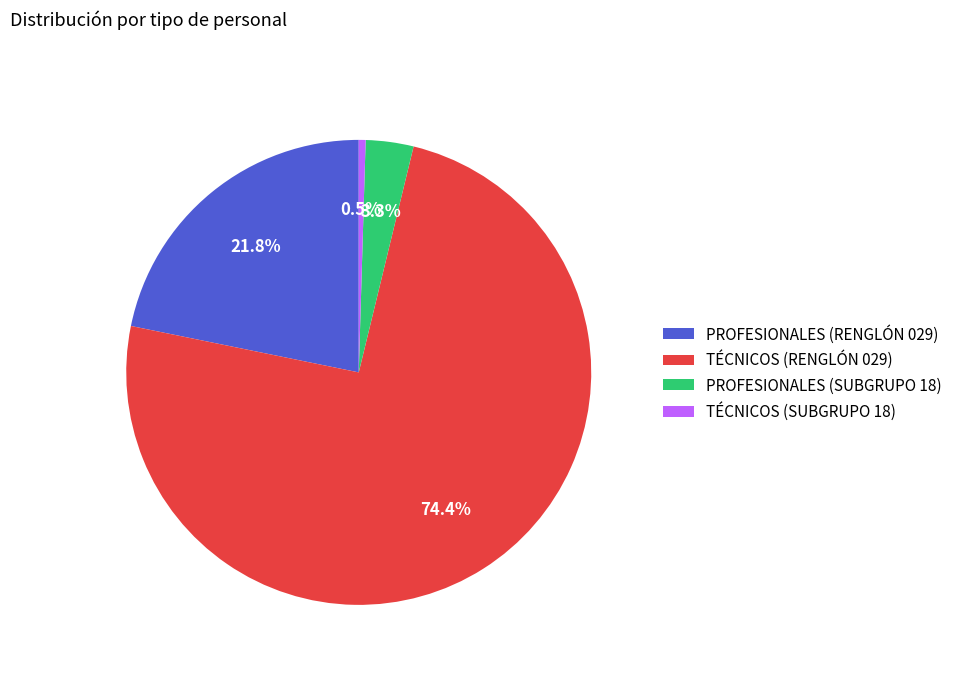

Which has a higher value, PROFESIONALES (SUBGRUPO 18) or TÉCNICOS (RENGLÓN 029)?

TÉCNICOS (RENGLÓN 029)